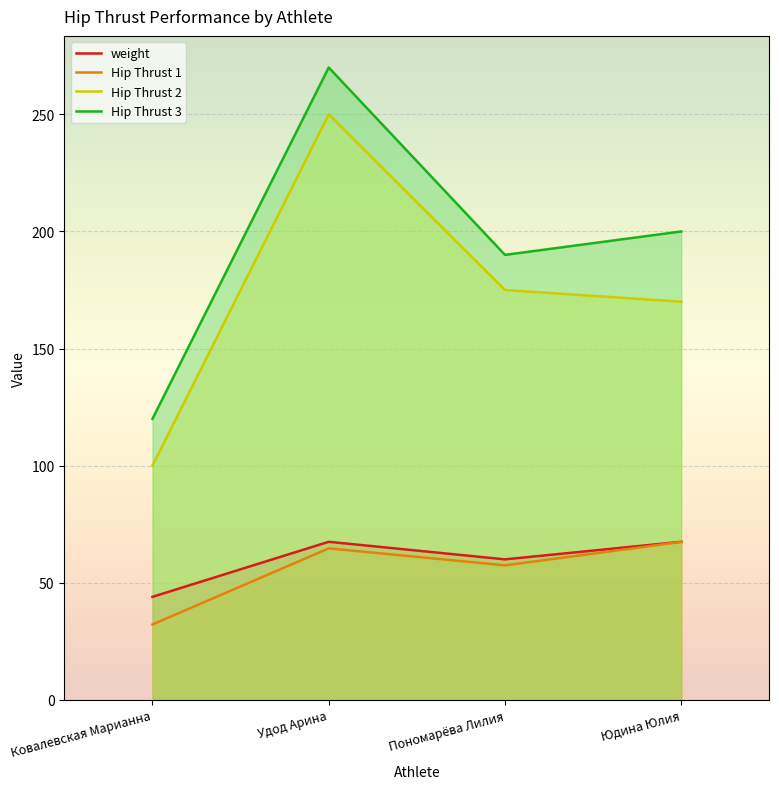

True or false: Hip Thrust 3 and weight cross at least once.

False